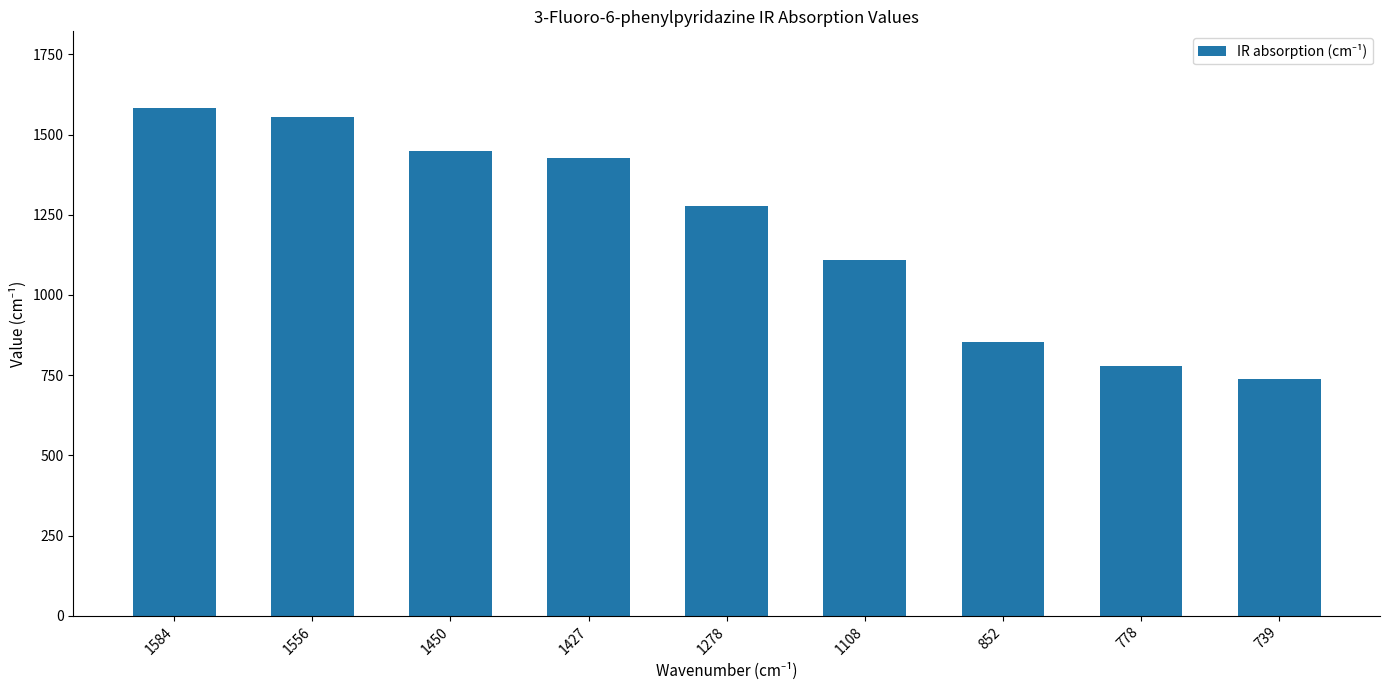

Between 1427 and 778, which is larger?

1427